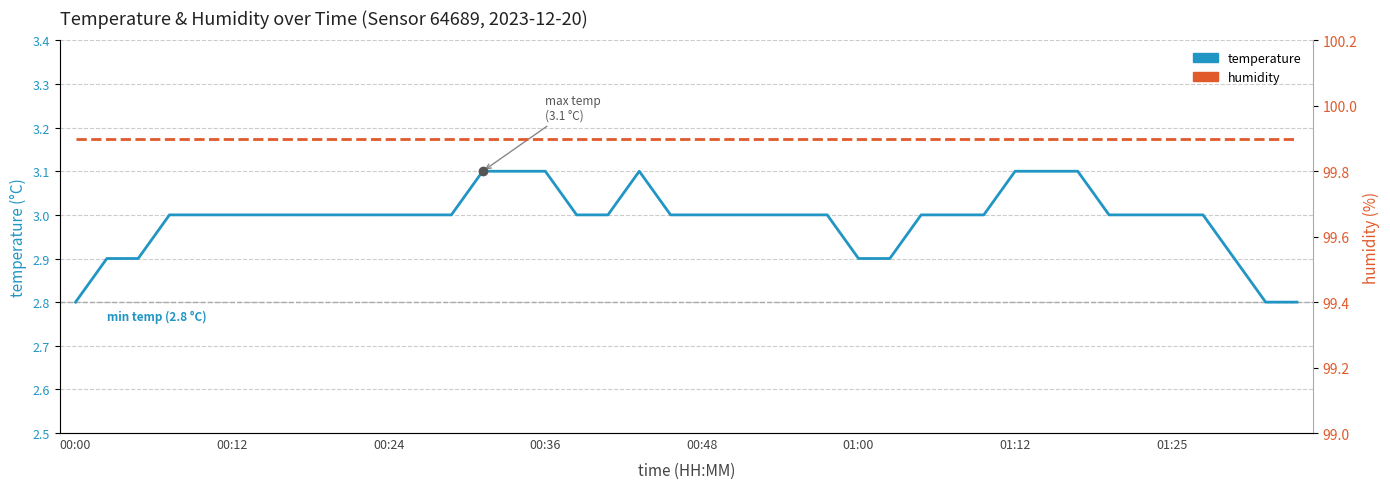

Between 00:12 and 27, which series saw the biggest shift?

temperature